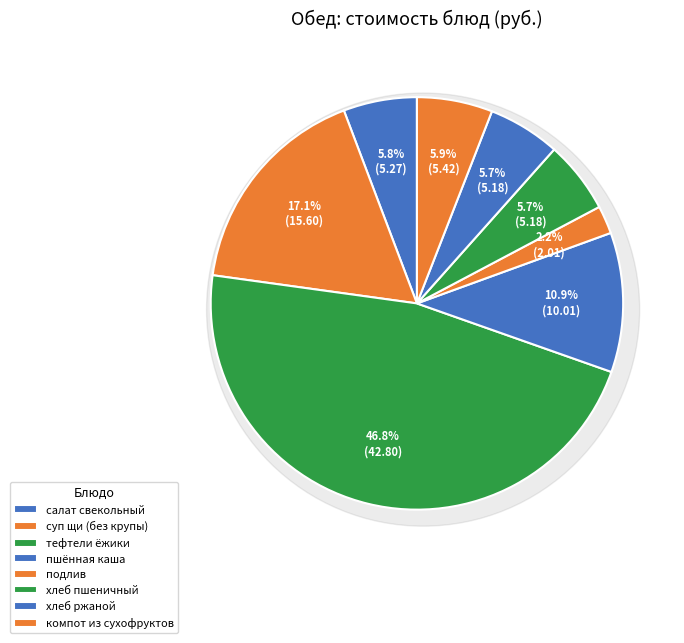

Between хлеб пшеничный and компот из сухофруктов, which is larger?

компот из сухофруктов